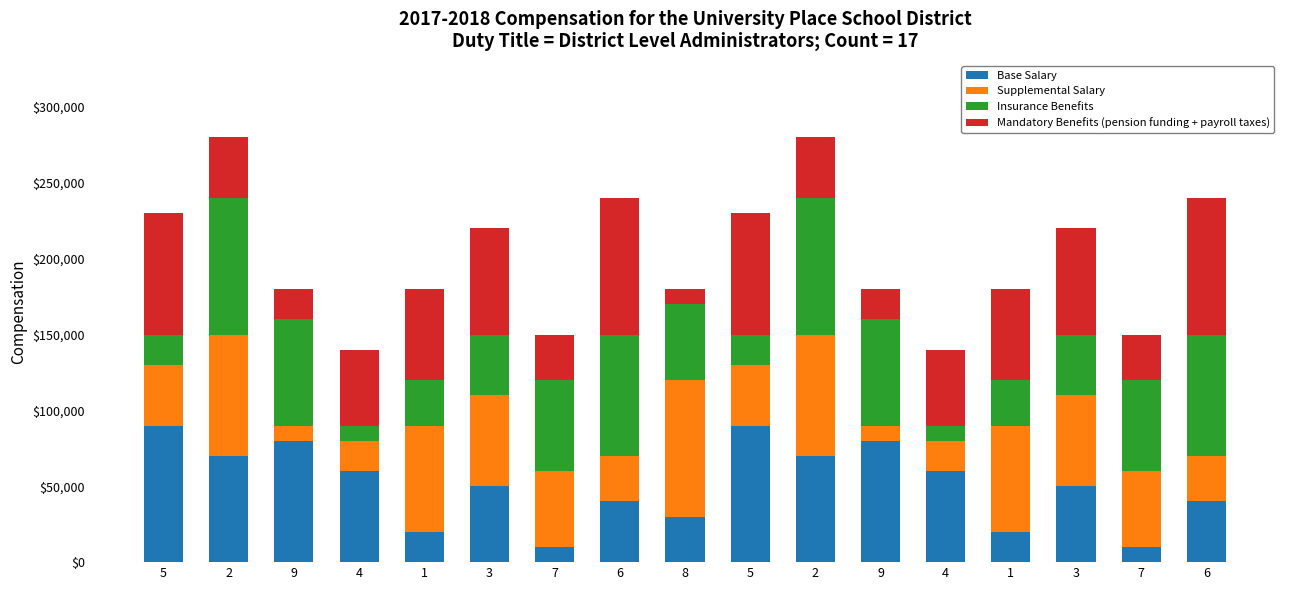

How many categories are shown in the chart?

17